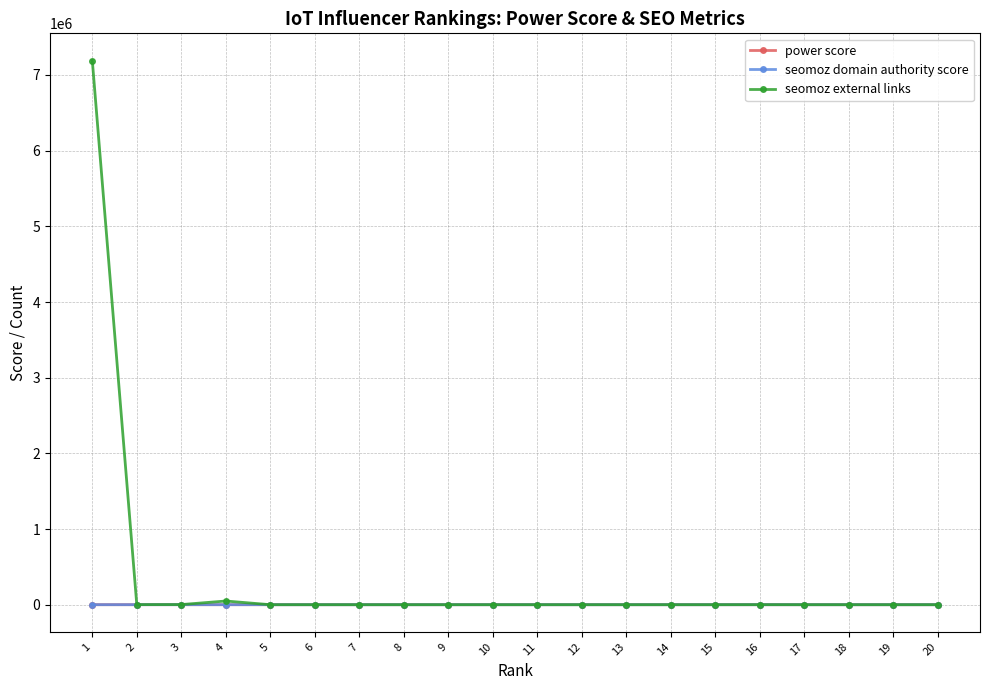

Which series has the largest range (max minus min)?

seomoz external links